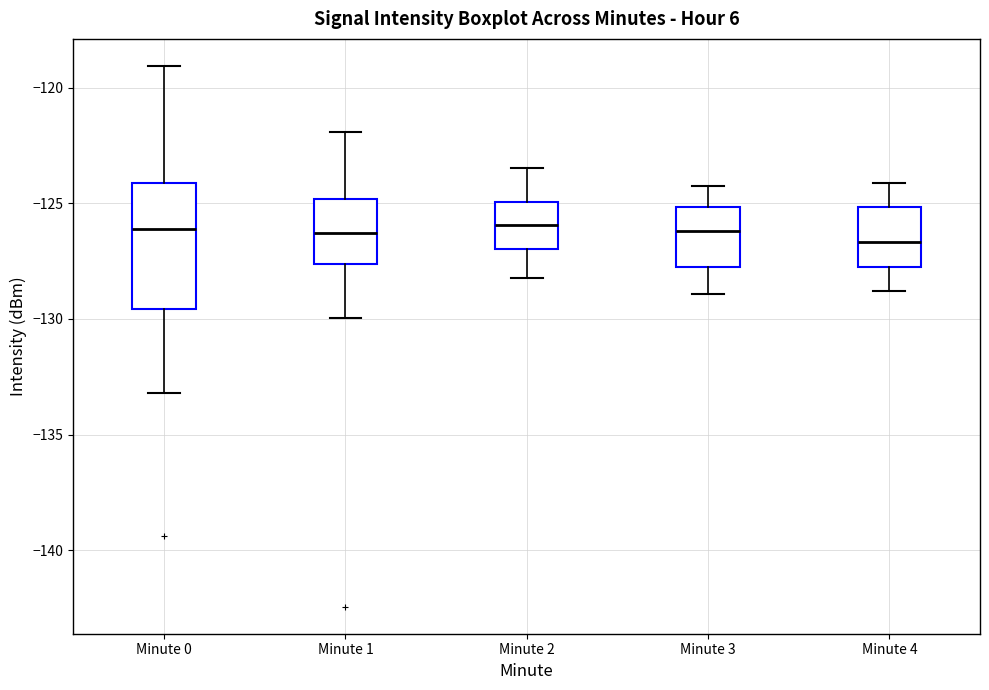

Which box is the tallest, from its lower edge to its upper edge?

Minute 0